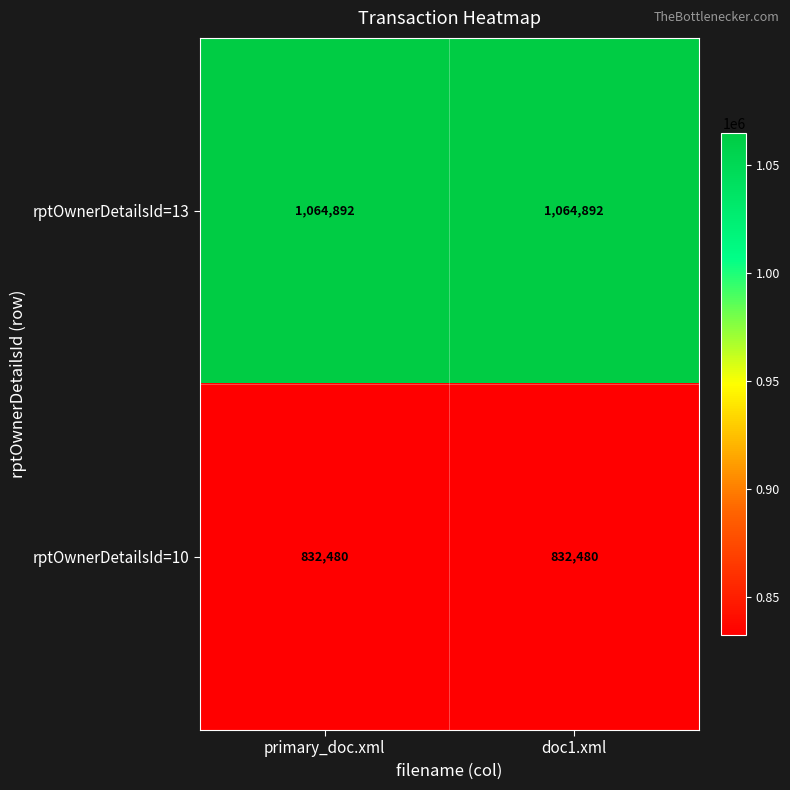

Read the rptOwnerDetailsId=13 value at doc1.xml.

1064892